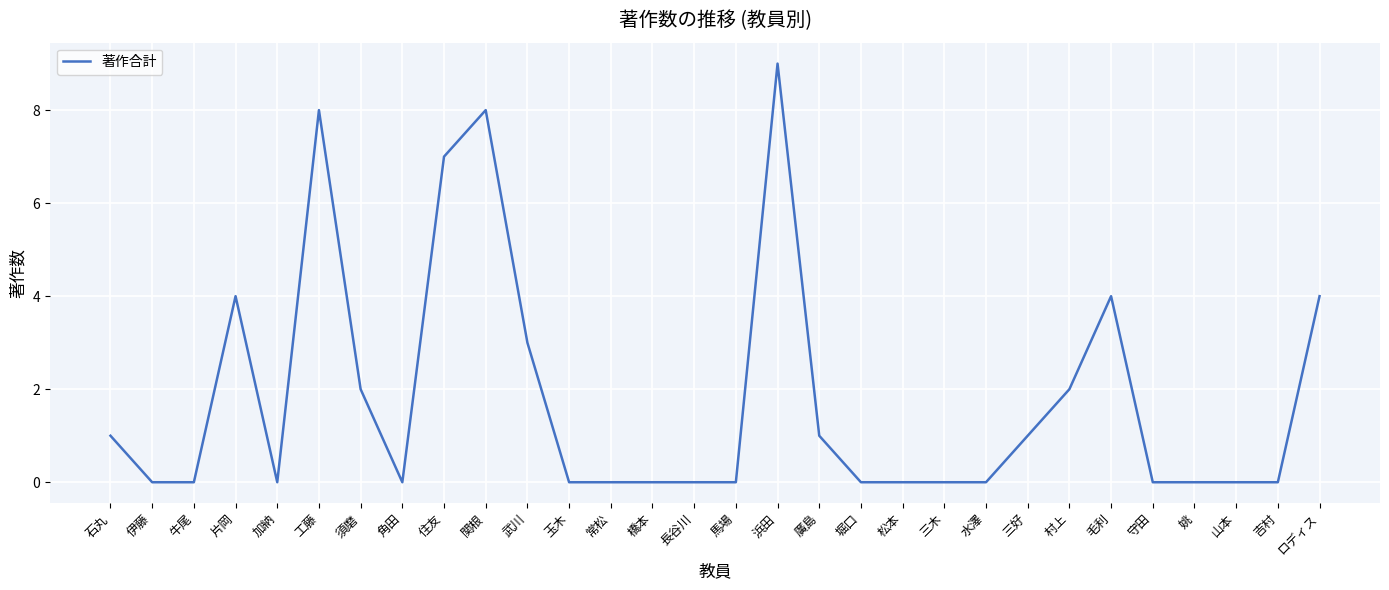

True or false: the data shows 1 at 三好.

True